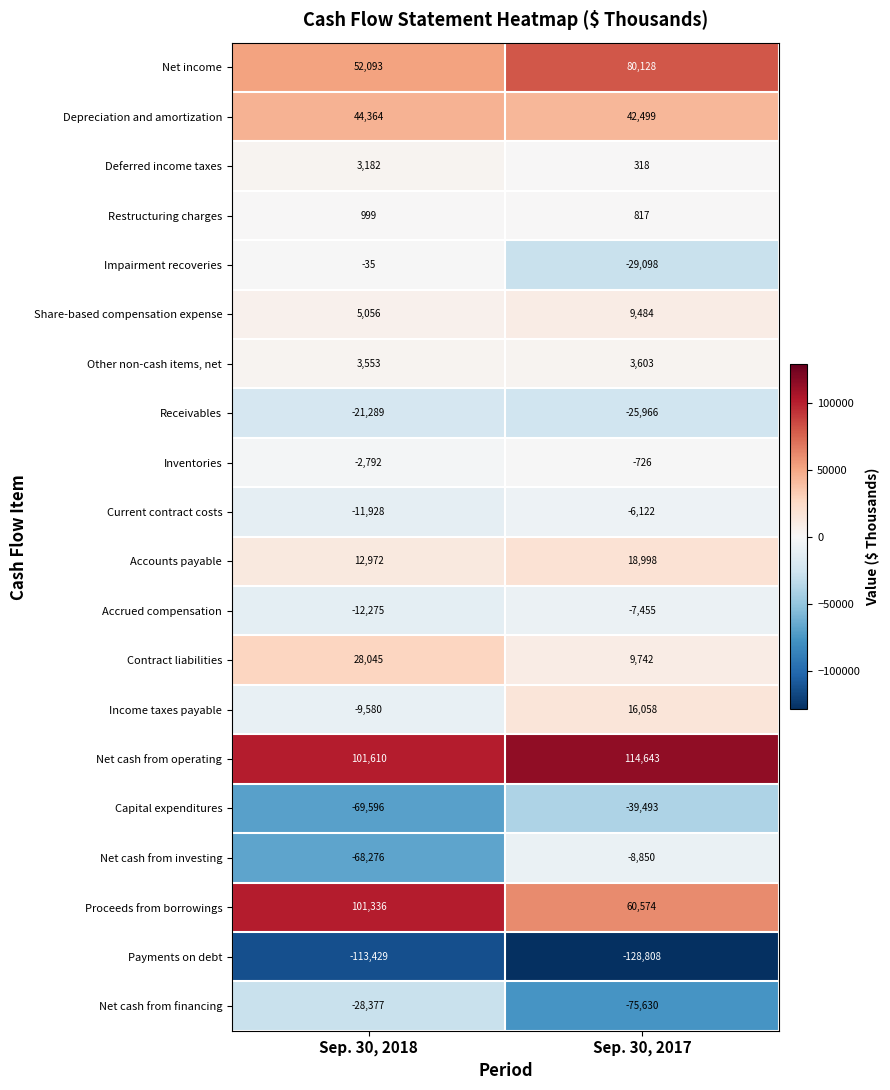

How many series are shown in this chart?

20